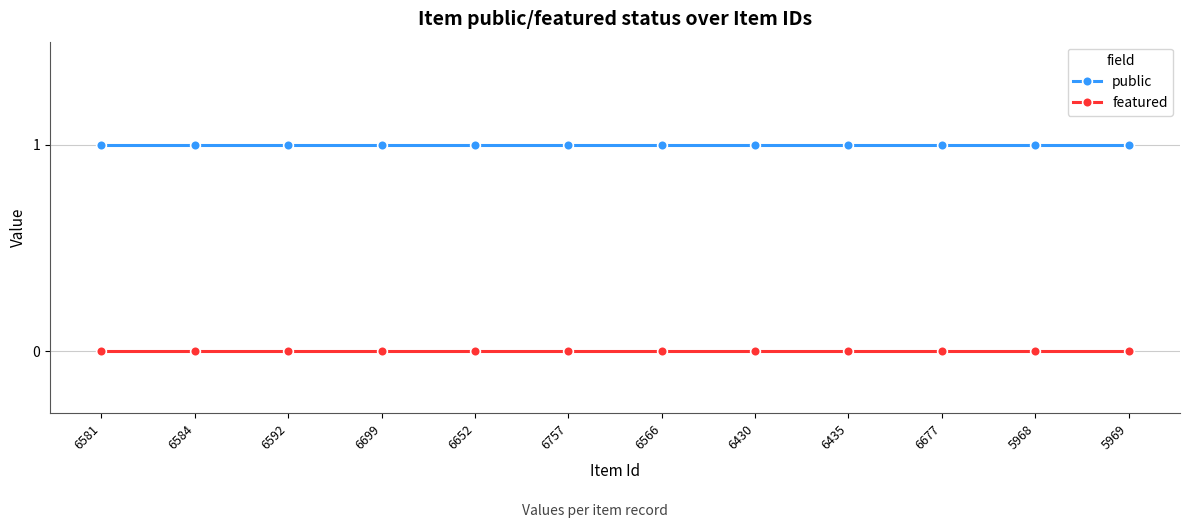

What is the label of the 11th point from the left?

5968